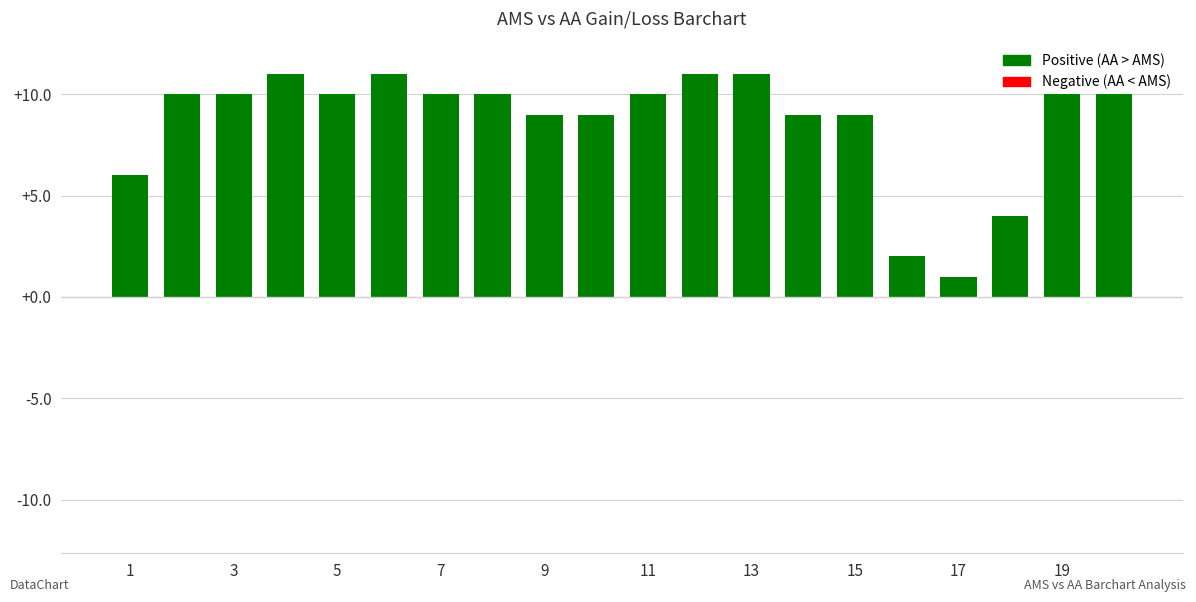

What is the value of the 13th bar from the left?

11